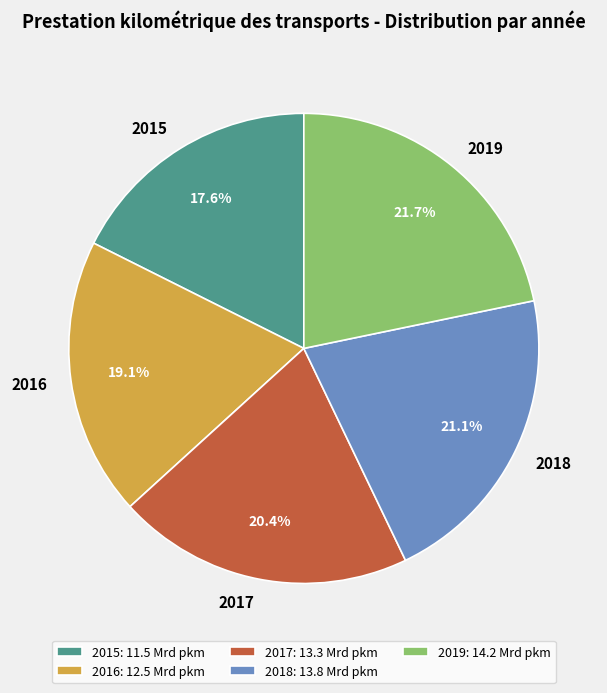

What is the ratio of the value at 2017 to the value at 2016?

1.1